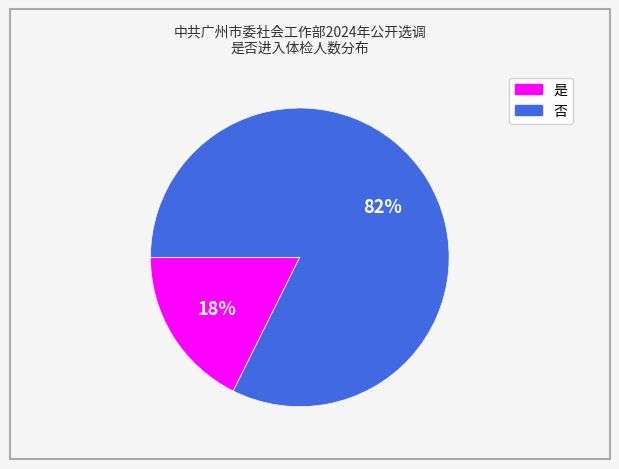

How many segments does this pie chart have?

2